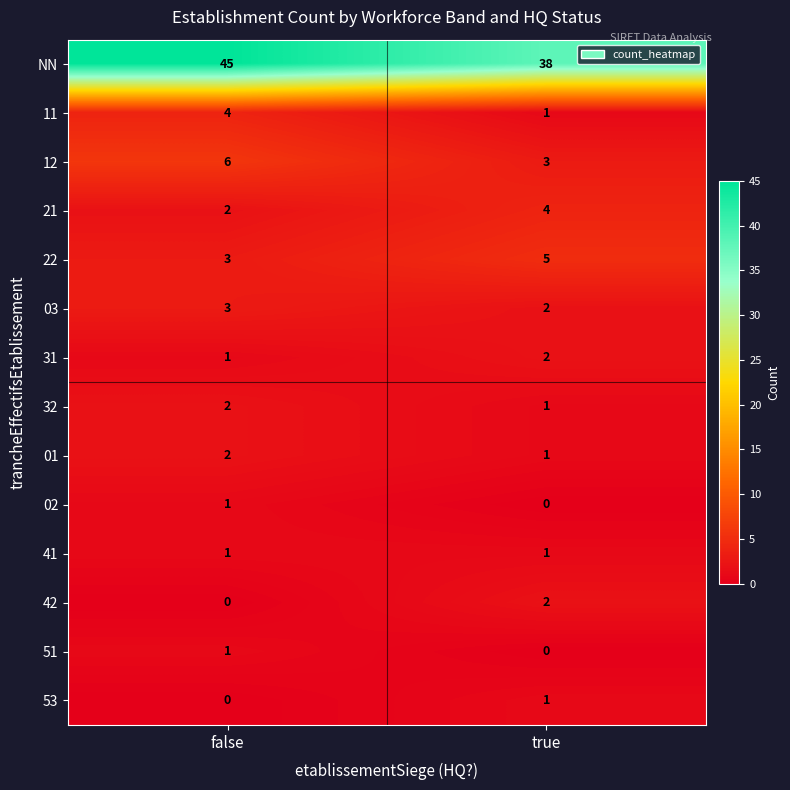

How many data points does each series have?

2